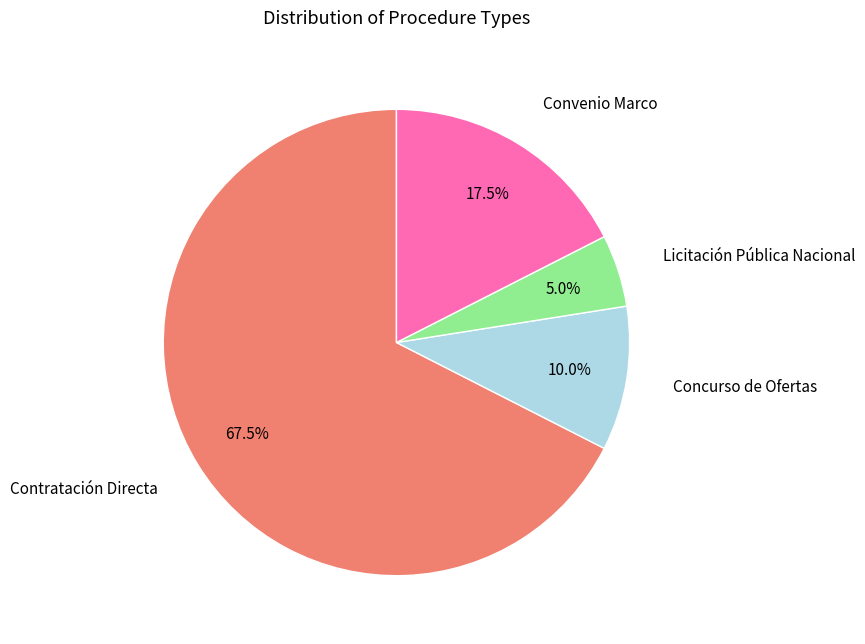

Is there a majority slice in this chart?

Yes